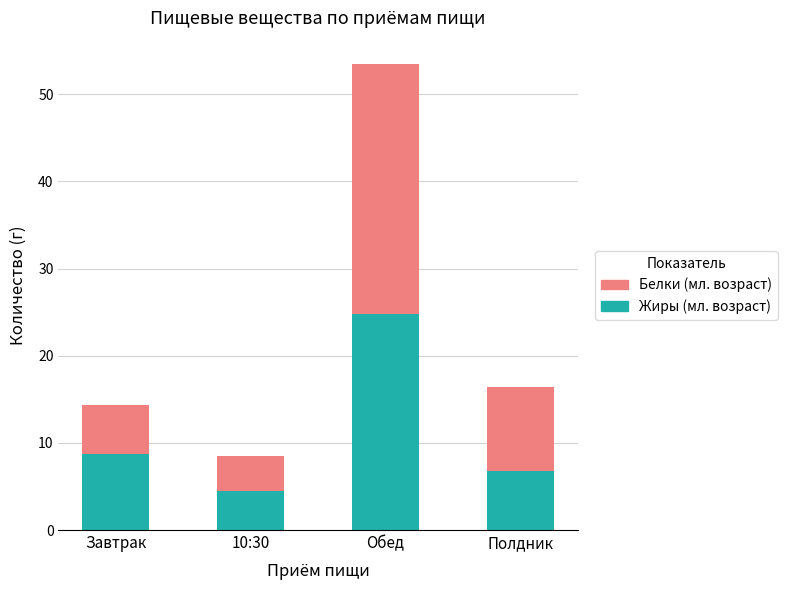

The Жиры (мл. возраст) series shows 3.6 at Завтрак. True or false?

False